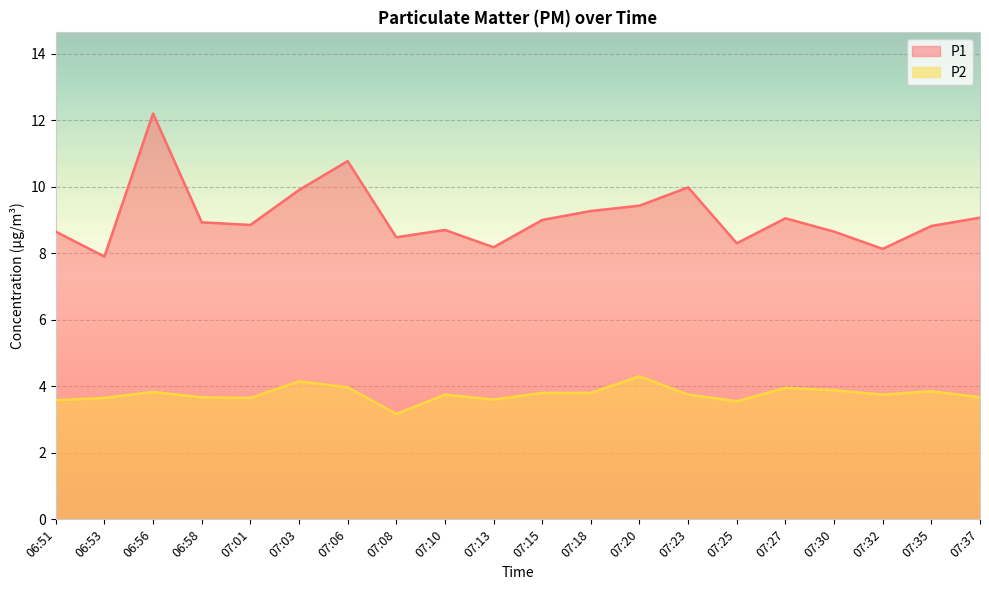

What is the value of the P1 point at the 3rd from the left?

12.2